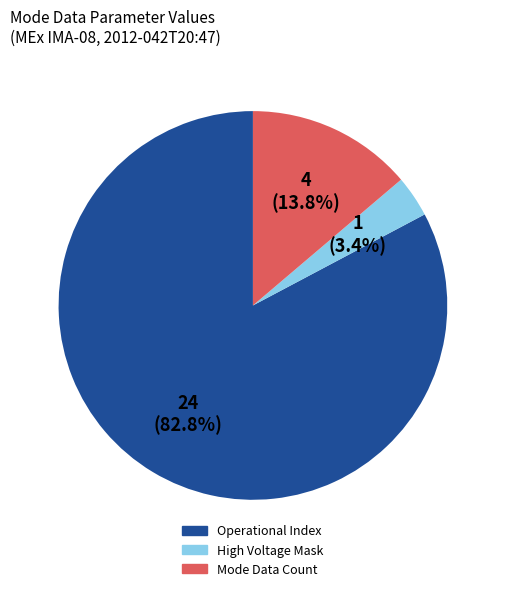

Is there any slice that represents more than half of the pie?

Yes